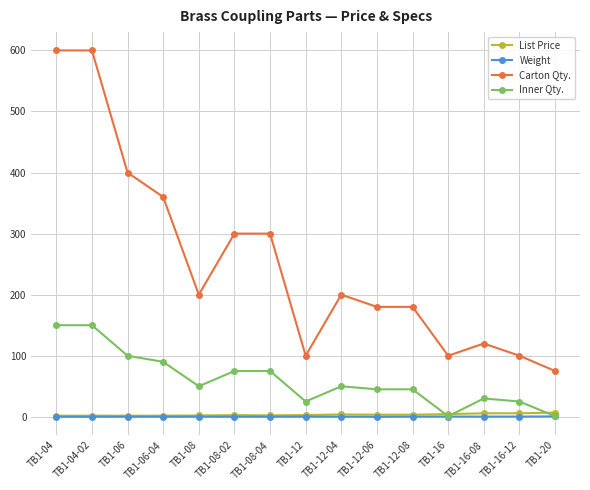

Which series has the largest range (max minus min)?

Carton Qty.